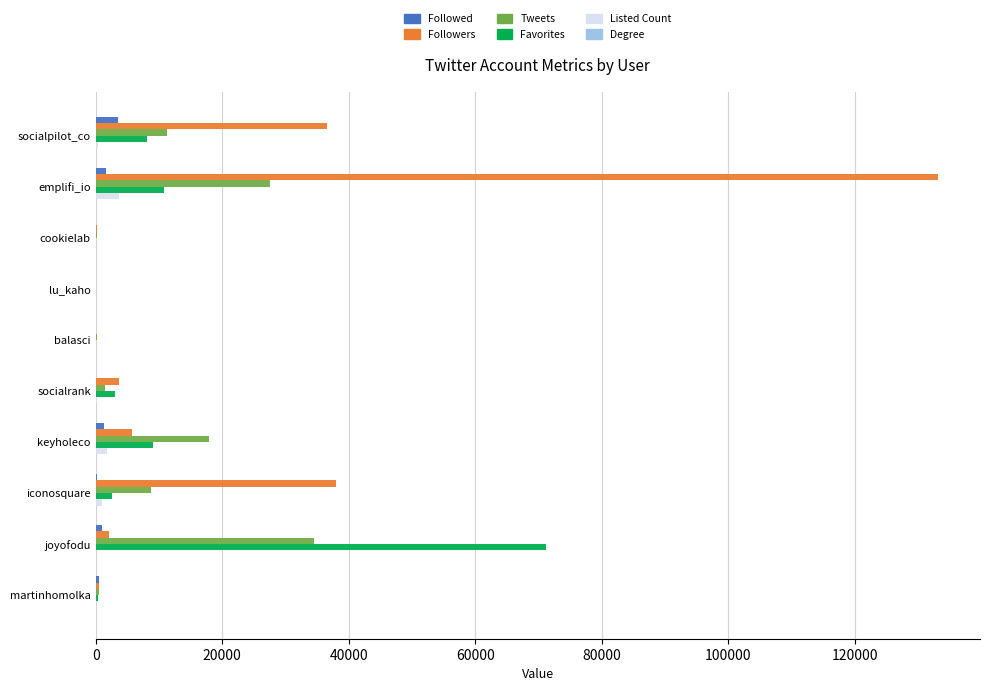

The value of Followed at socialpilot_co is 3552. True or false?

True